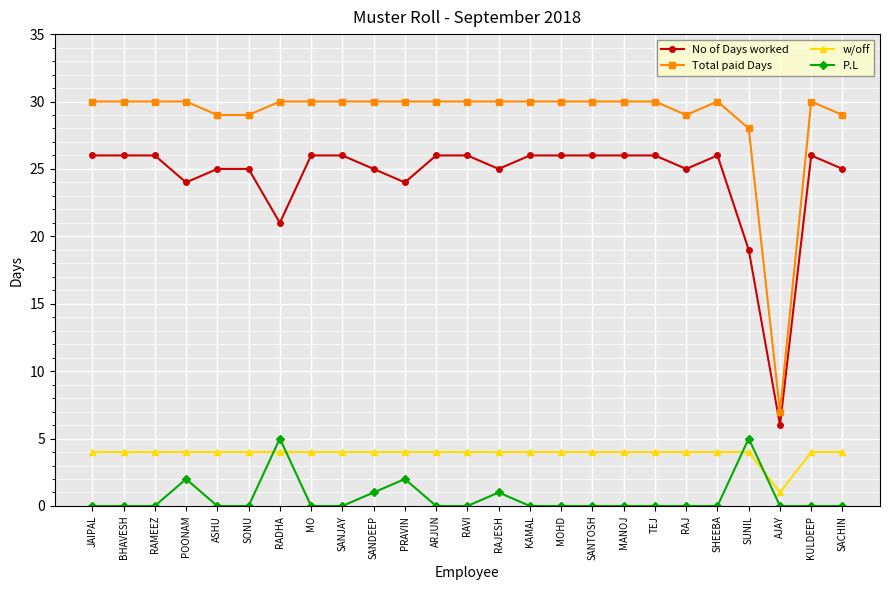

The P.L series shows -2 at RAJ. True or false?

False